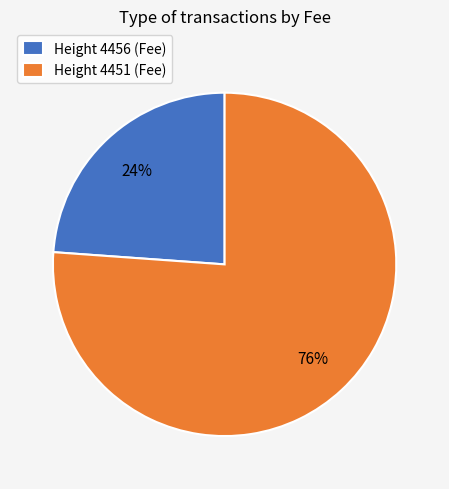

To the nearest percent, what is the average slice percentage?

50%